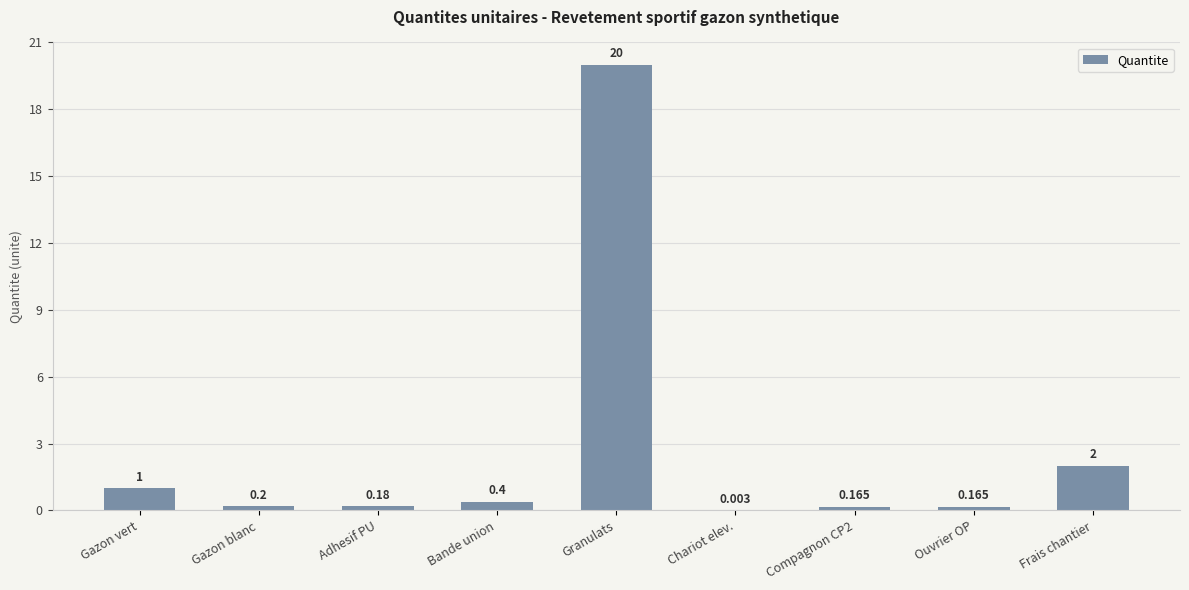

Where is the data nearest to the value 10?

Frais chantier